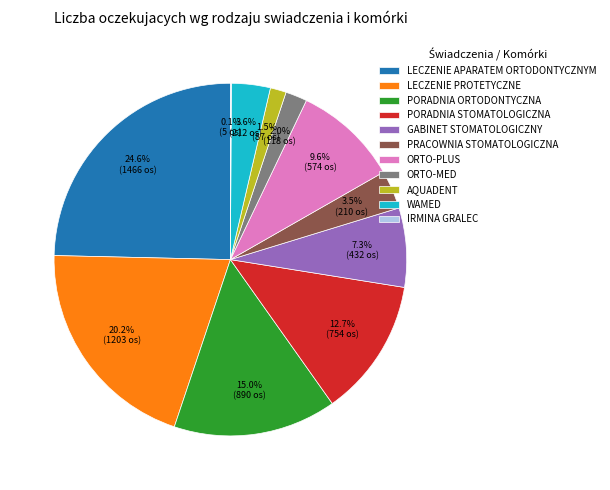

What is the ratio of the value at AQUADENT to the value at WAMED?

0.4